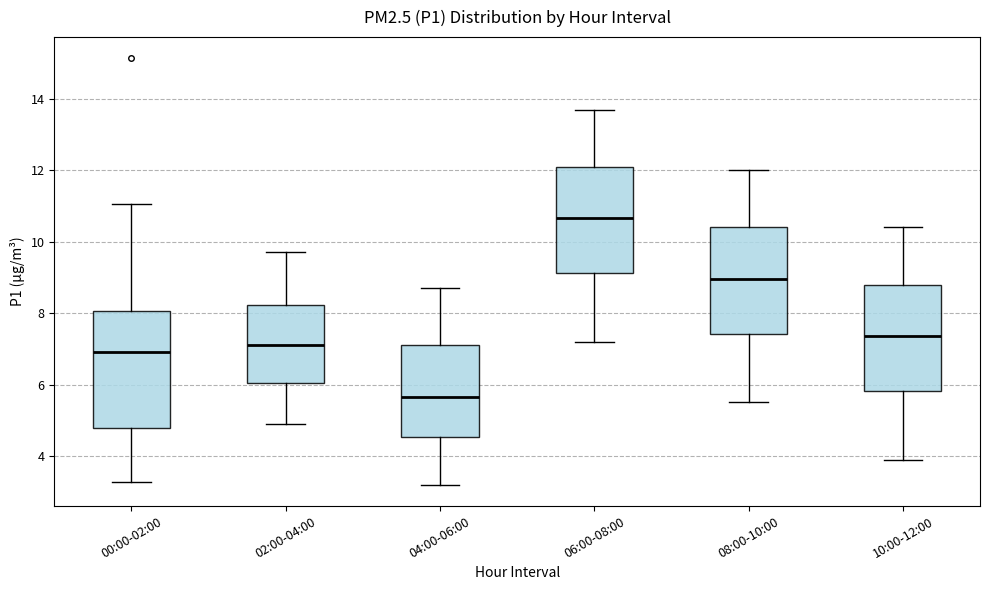

Where is the lower edge of the box for 10:00-12:00 on the y-axis? The values are not printed on the chart, so give them approximately, as read against the axis.

5.8